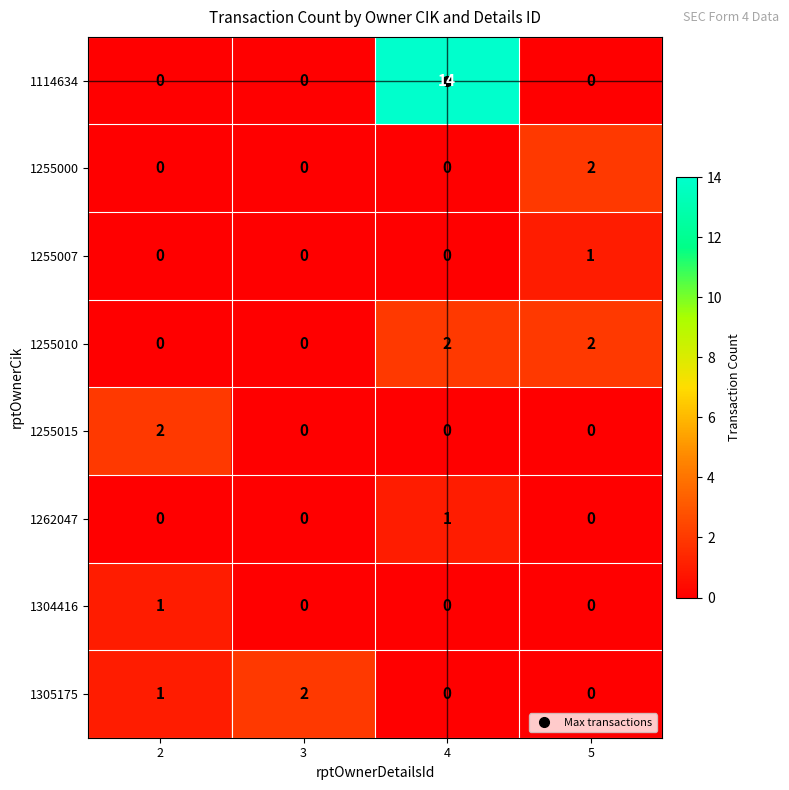

At which category is the sum across all series the highest?

4